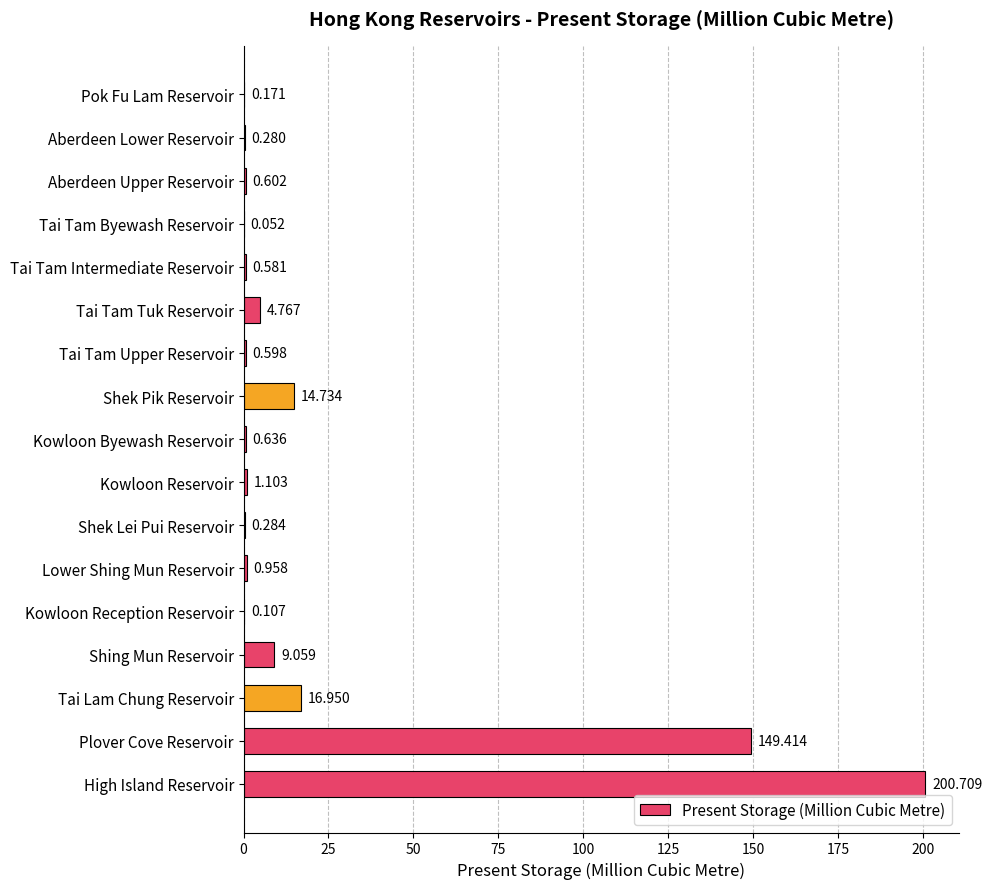

At which category does the chart reach its peak across all series?

High Island Reservoir